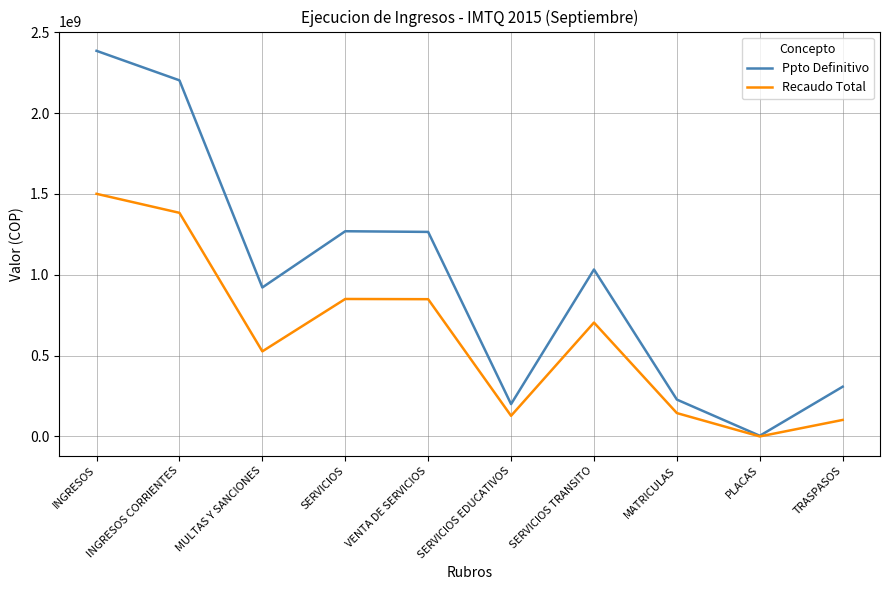

Is it true that Ppto Definitivo equals 1588835313 at MULTAS Y SANCIONES?

False